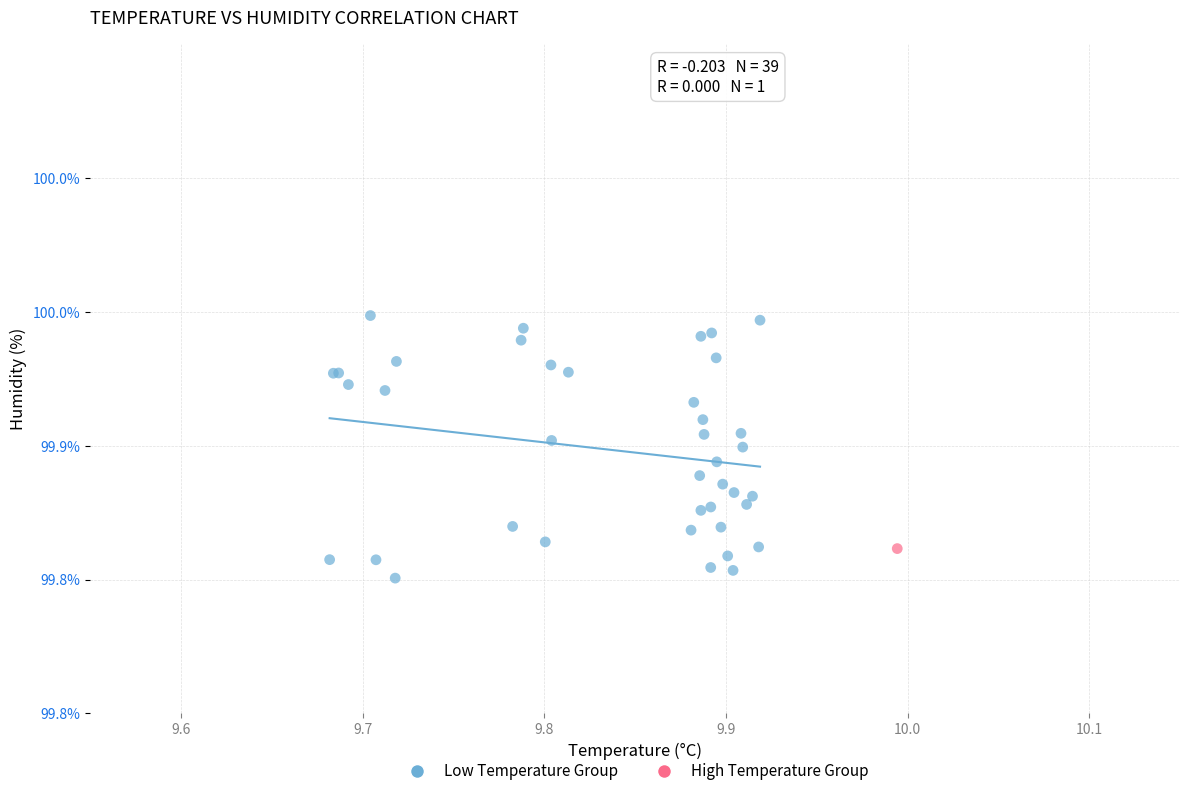

What are all the series names shown in the legend?

Low Temperature Group, High Temperature Group